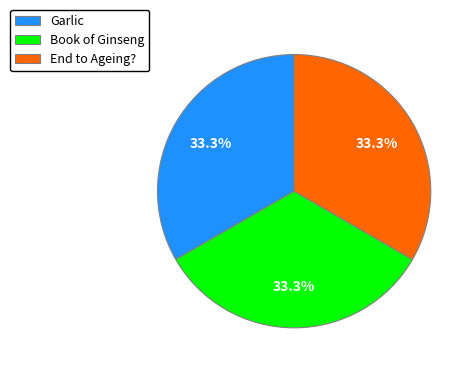

How many slices are in this pie chart?

3